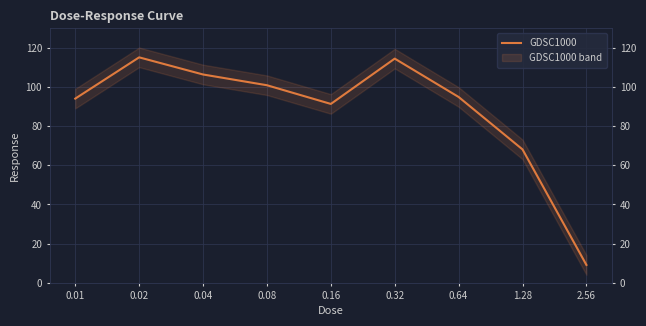

Reading right to left, extract all data points from this chart.

2.56=9.1	1.28=68.1	0.64=94.9	0.32=114.5	0.16=91.3	0.08=100.9	0.04=106.4	0.02=115.1	0.01=94.1